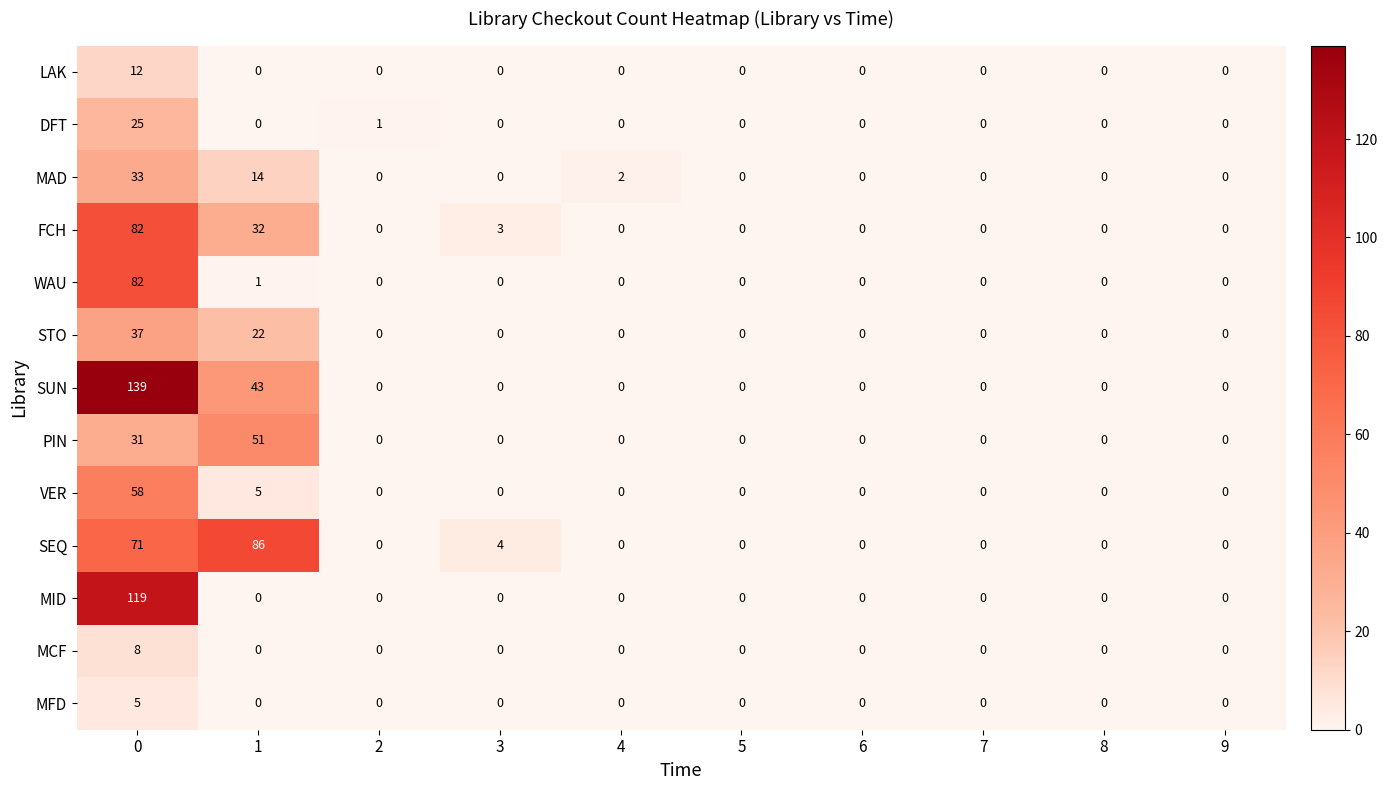

What is the maximum value for MFD?

5